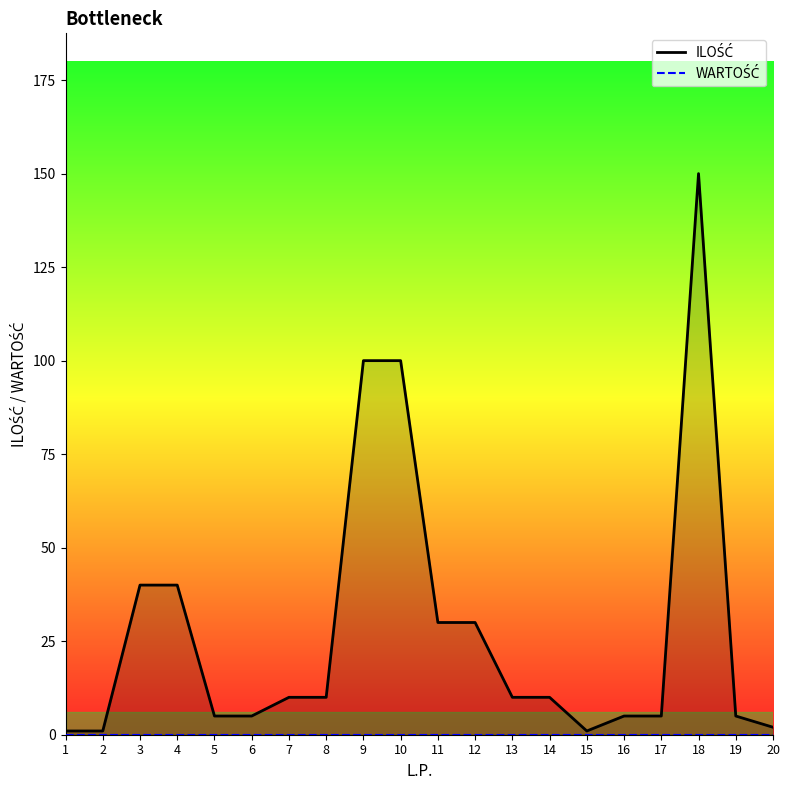

Reading left to right, list all the values displayed in this chart.

ILOŚĆ: 1=1	2=1	3=40	4=40	5=5	6=5	7=10	8=10	9=100	10=100	11=30	12=30	13=10	14=10	15=1	16=5	17=5	18=150	19=5	20=2
WARTOŚĆ: 1=0	2=0	3=0	4=0	5=0	6=0	7=0	8=0	9=0	10=0	11=0	12=0	13=0	14=0	15=0	16=0	17=0	18=0	19=0	20=0